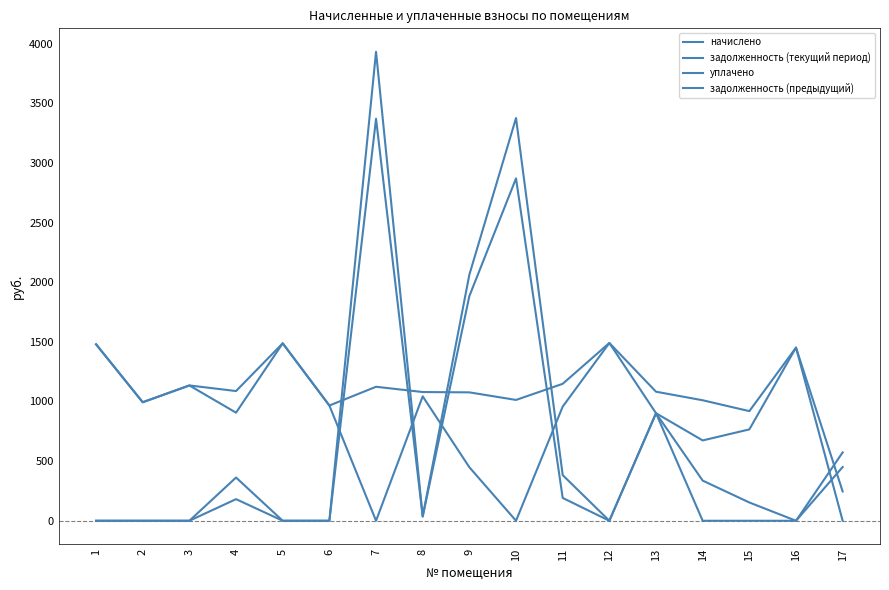

List the series in order of their overall mean, lowest first.

задолженность (текущий период), задолженность (предыдущий), уплачено, начислено